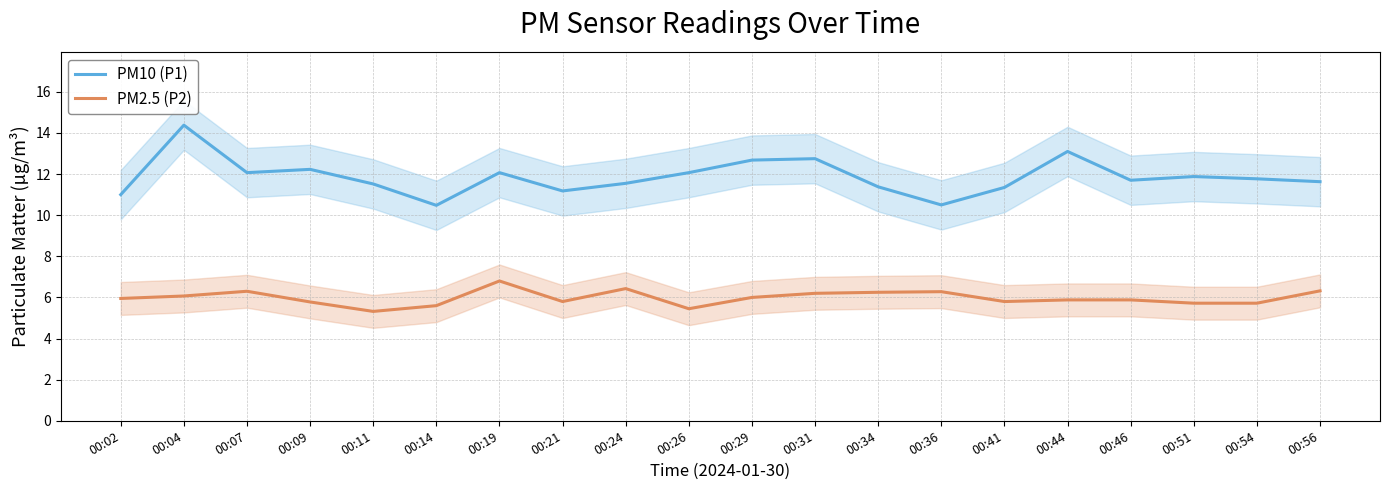

List the labels in order of PM10 (P1) value, smallest first.

00:14, 00:36, 00:02, 00:21, 00:41, 00:34, 00:11, 00:24, 00:56, 00:46, 00:54, 00:51, 00:07, 00:19, 00:26, 00:09, 00:29, 00:31, 00:44, 00:04